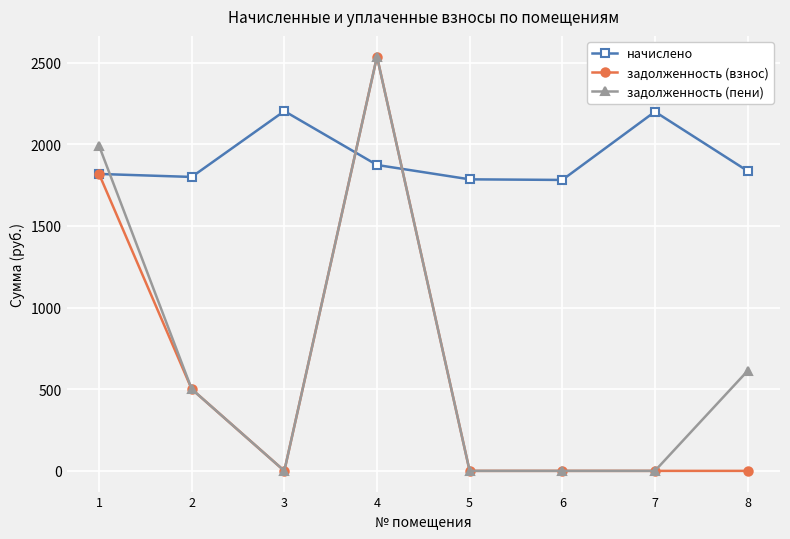

The value of задолженность (взнос) at 3 is 0.0. True or false?

True